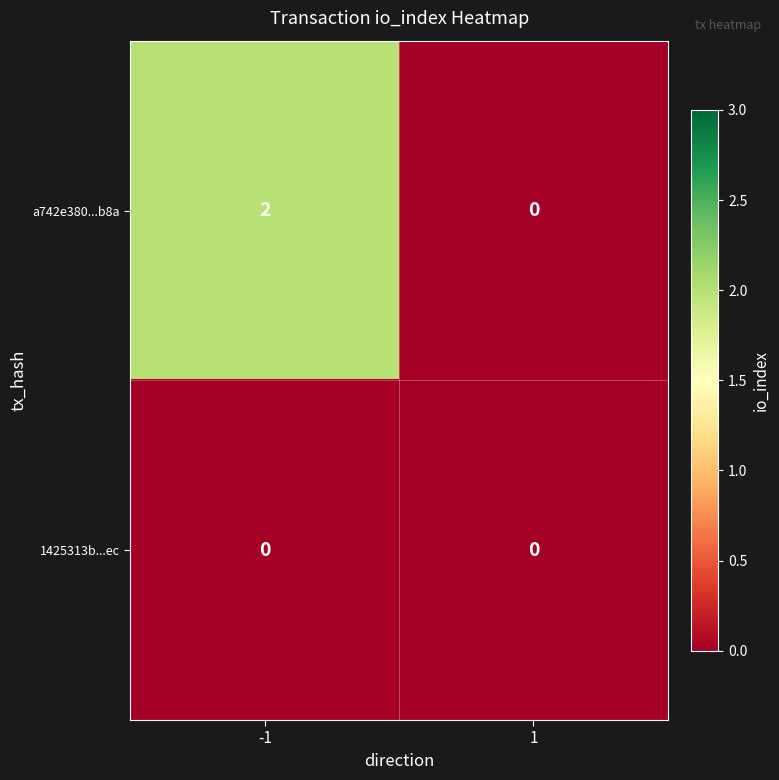

Rank the series by their average value, from highest to lowest.

a742e380...b8a, 1425313b...ec